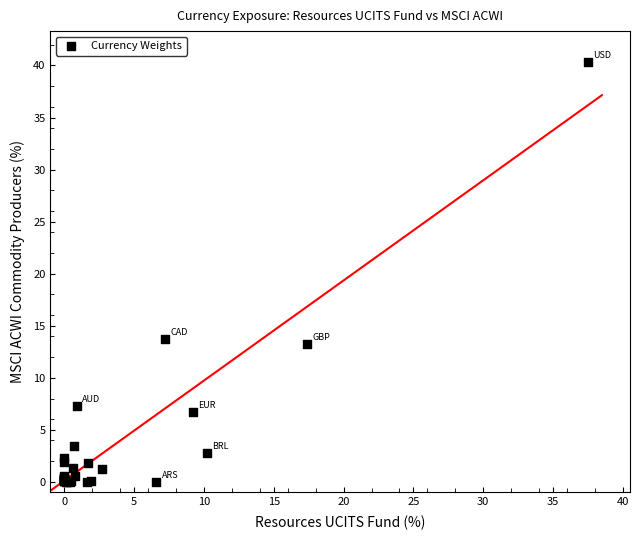

What Y value in the scatter plot is closest to 20?

13.7